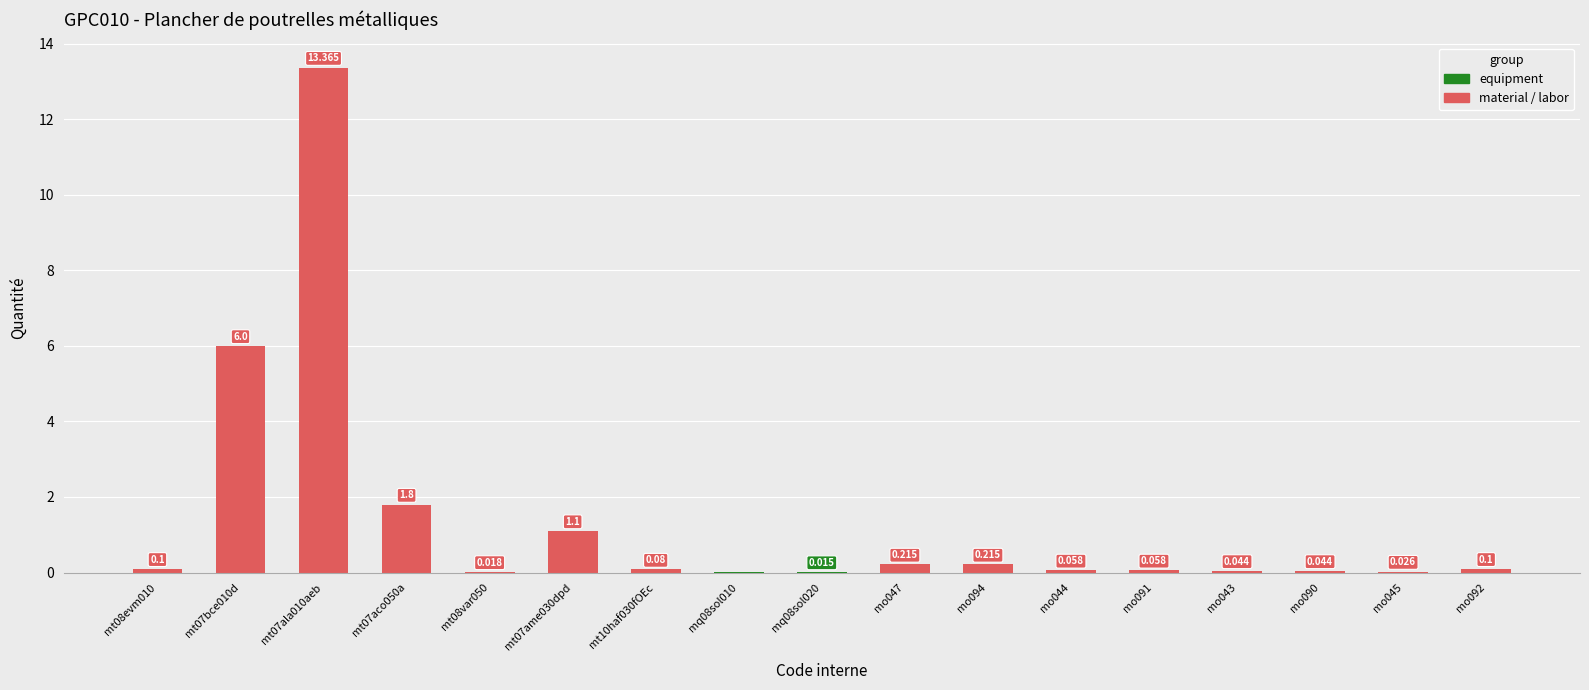

At which label is the value closest to 6?

mt07bce010d